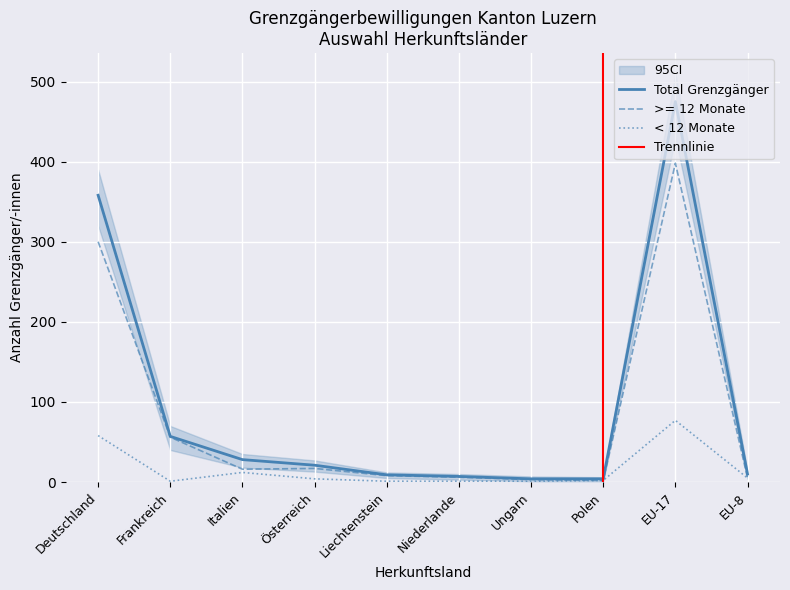

How many lines are shown in the chart?

3